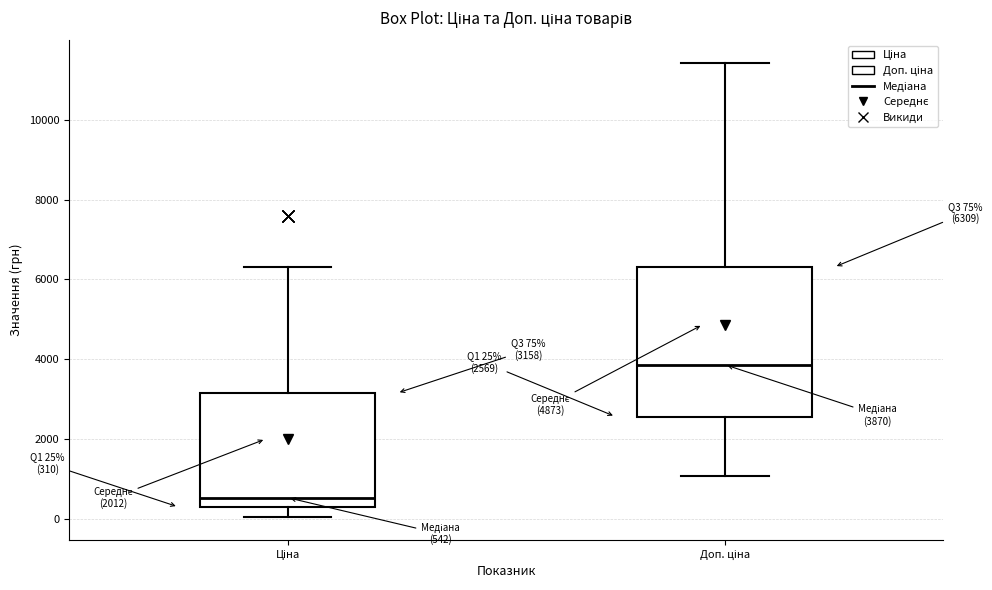

Comparing the boxes themselves (not the whiskers), which one is the tallest?

Доп. ціна